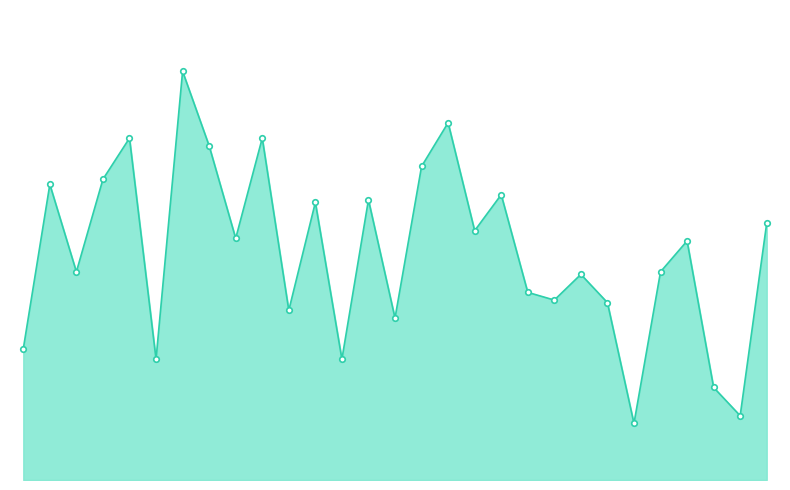

Does the chart have visible grid lines?

No